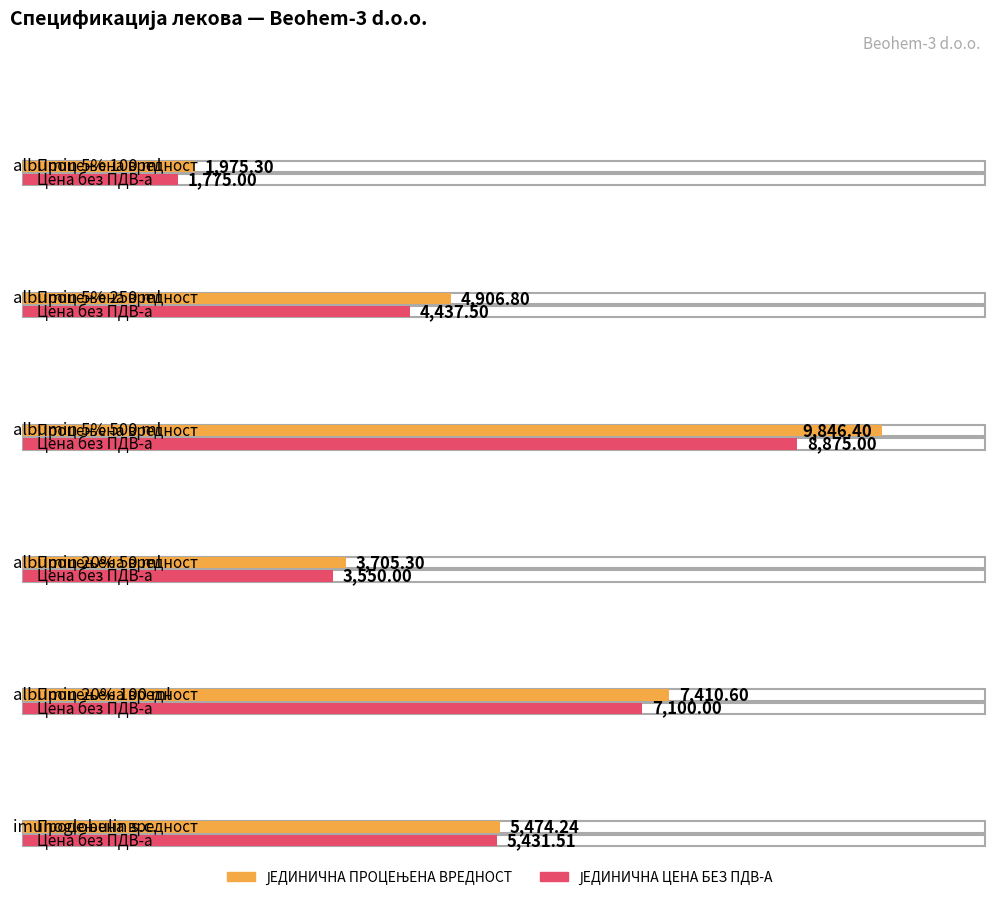

How many bars are there in total?

12